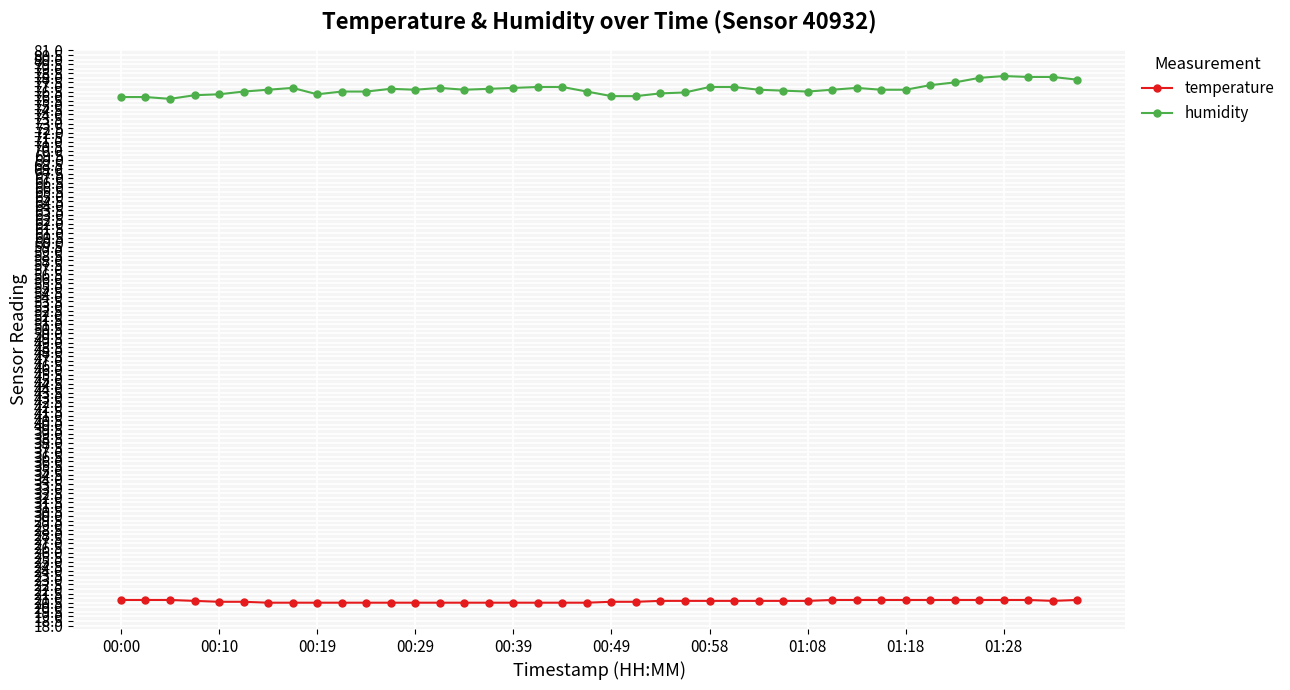

What is the difference between the second highest and minimum values in the humidity series?

2.4